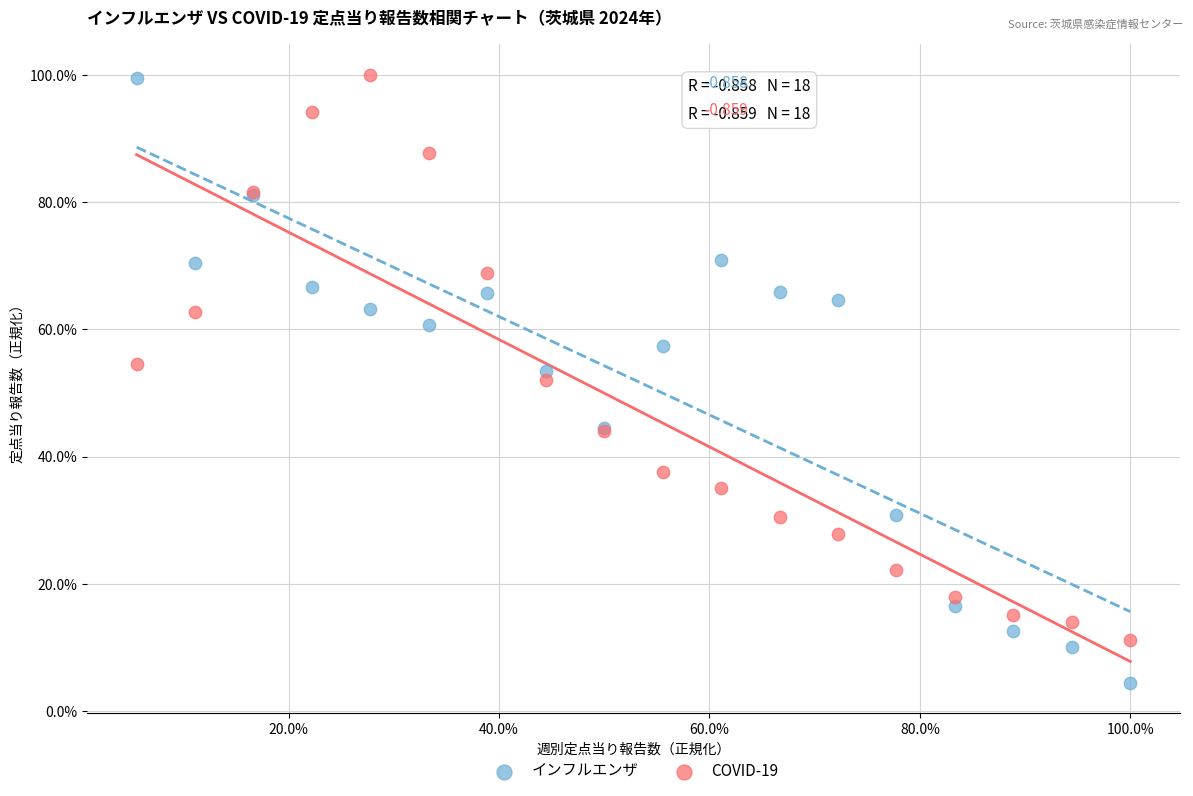

What are all the series names shown in the legend?

インフルエンザ, COVID-19